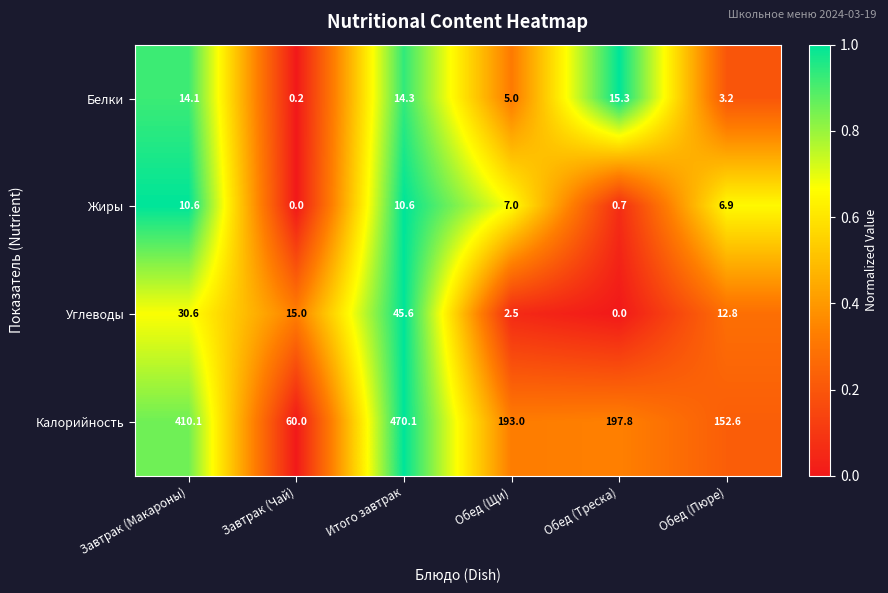

What is the maximum value shown in the chart?

470.1